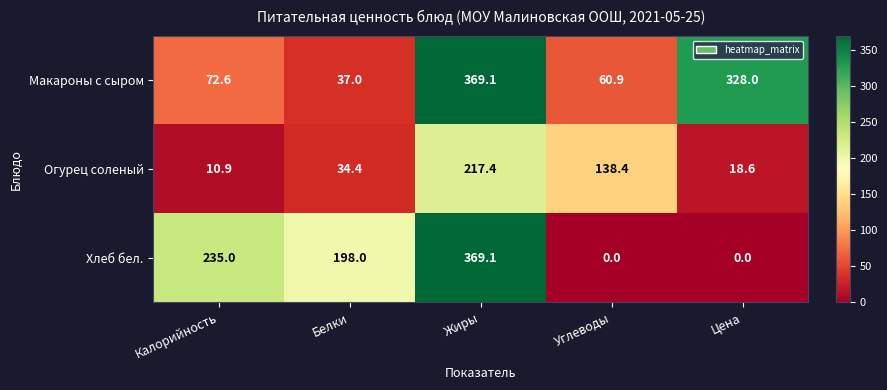

Count the number of data series in this chart.

3